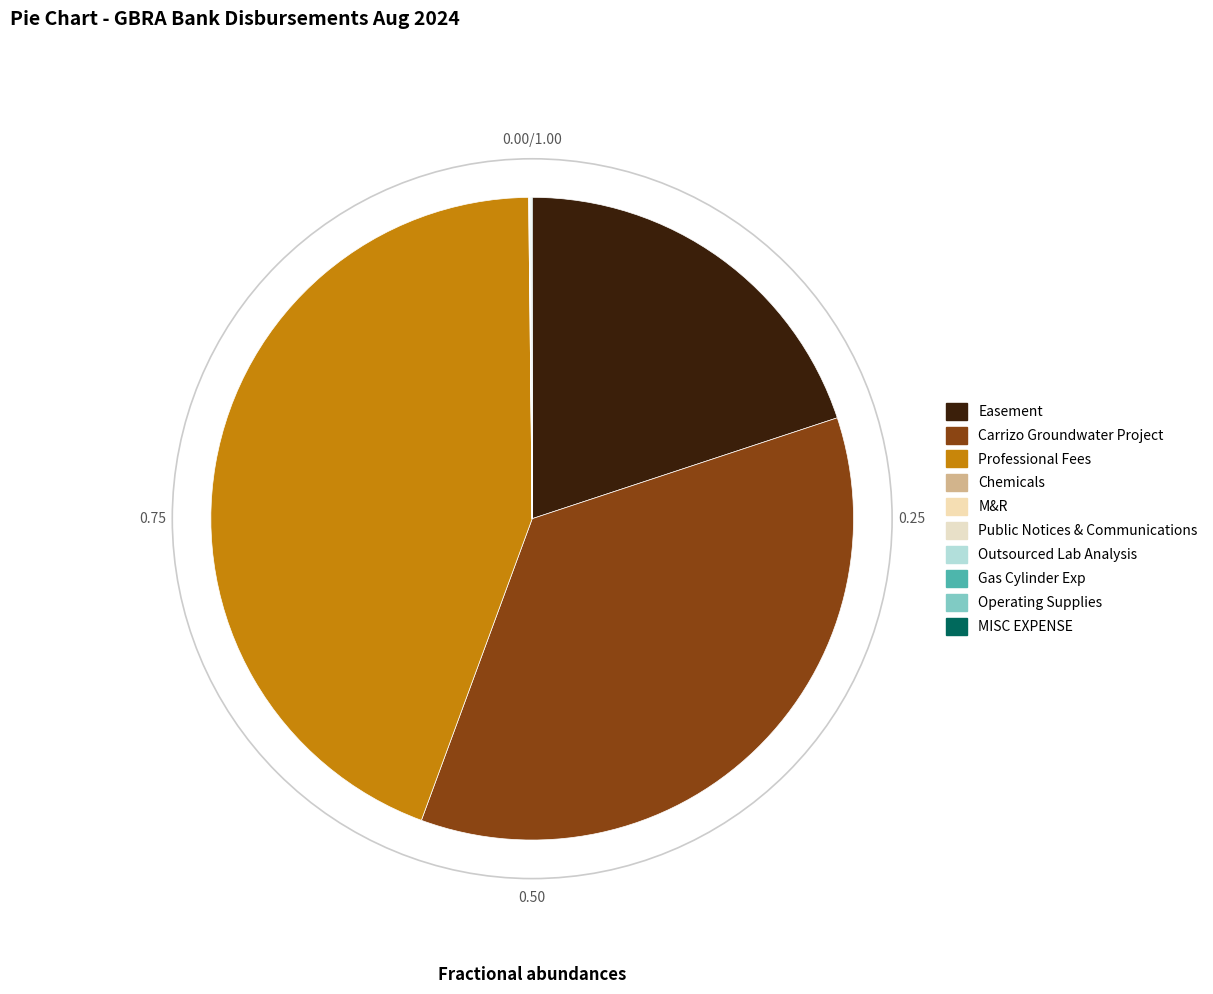

What is the largest slice in the pie chart?

Professional Fees